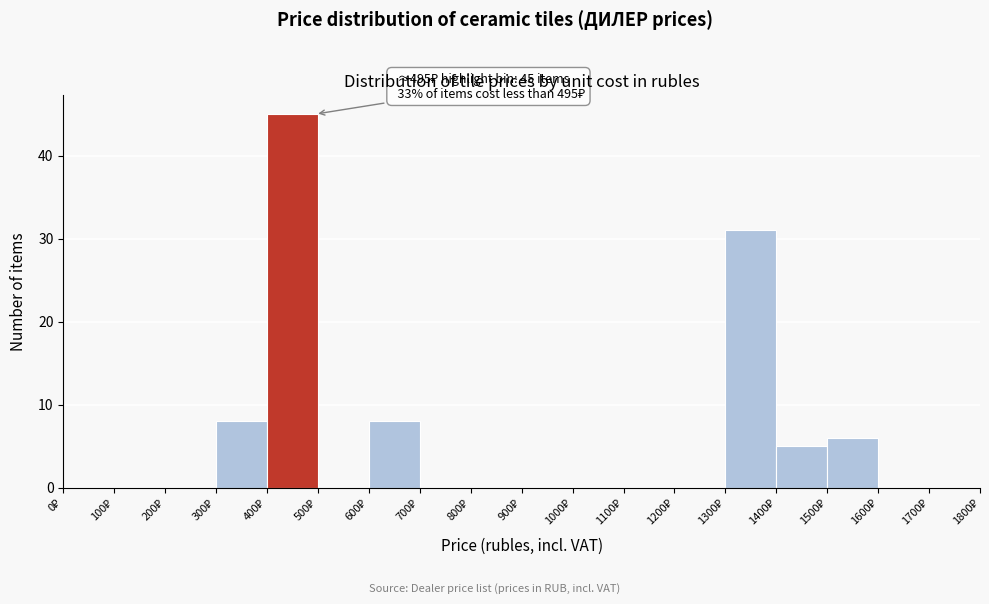

Over which range of the x-axis is the bar tallest?

400 to 500